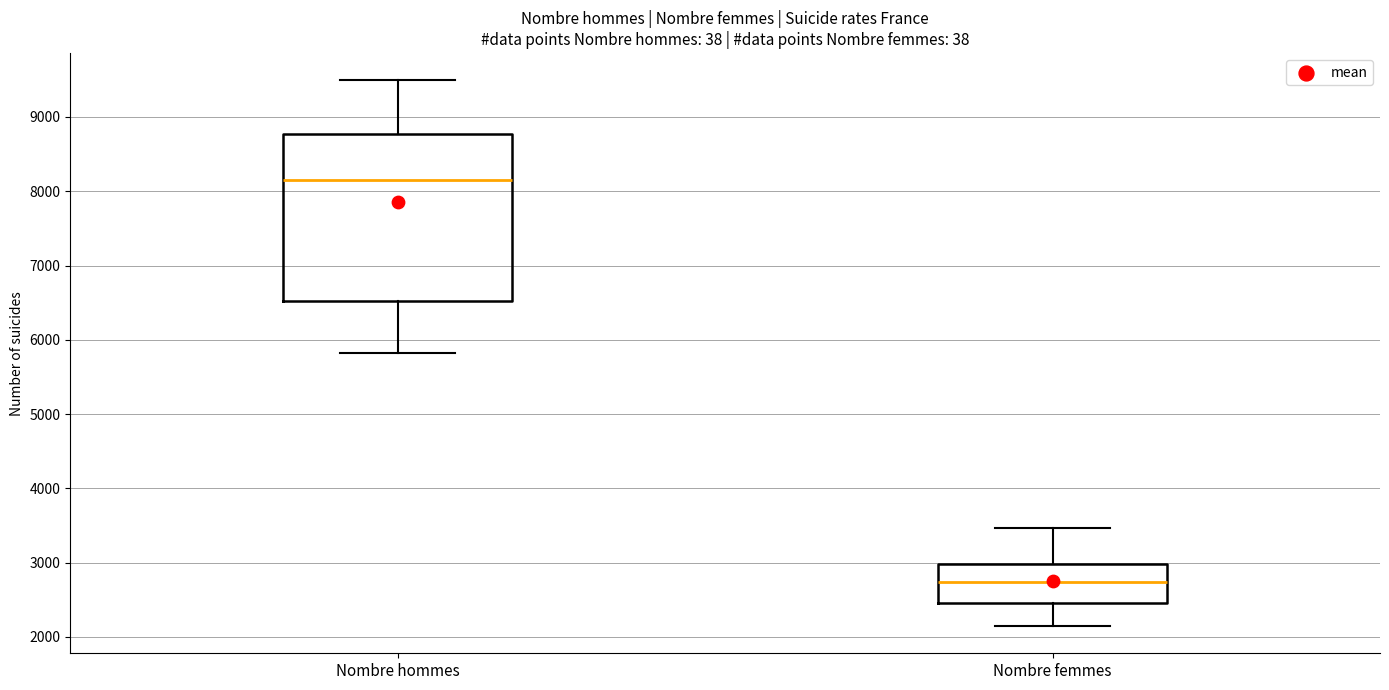

Reading left to right, read every box against the y-axis: the position of its median line, the range the box covers, and the ends of its whiskers. The values are not printed on the chart, so give them approximately, as read against the axis.

Nombre hommes: median 8200, box 6500 to 8800, whiskers 5800 to 9500
Nombre femmes: median 2700, box 2500 to 3000, whiskers 2100 to 3500